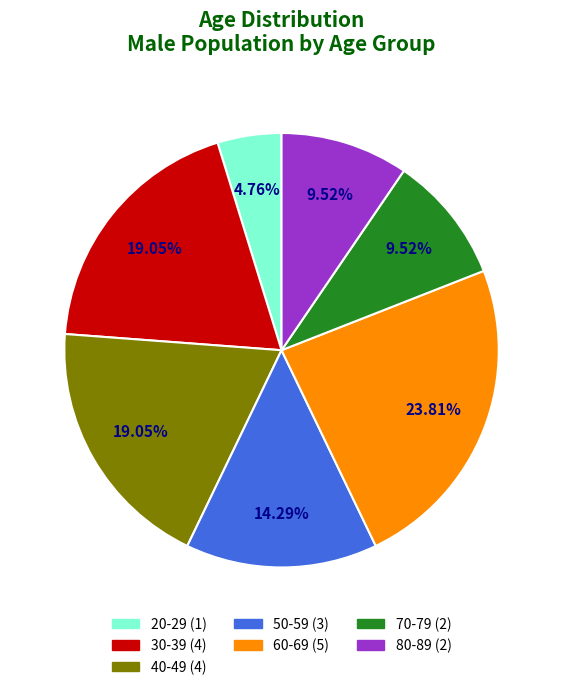

Count the number of slices in the pie.

7